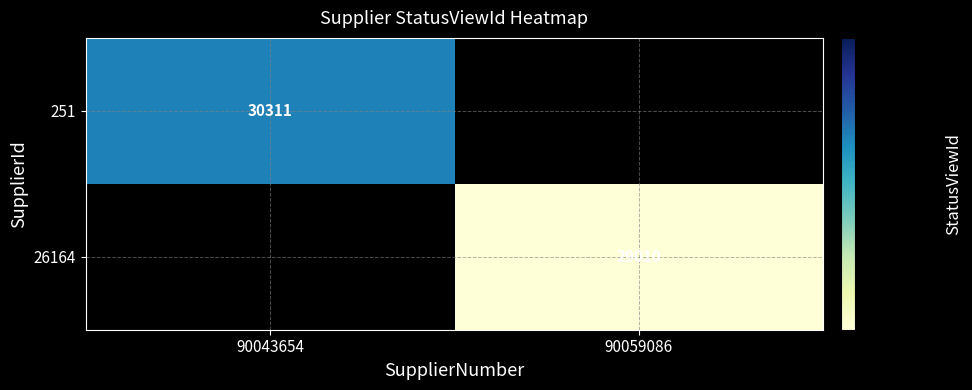

Is it true that 251 equals 8840.6 at 90043654?

False